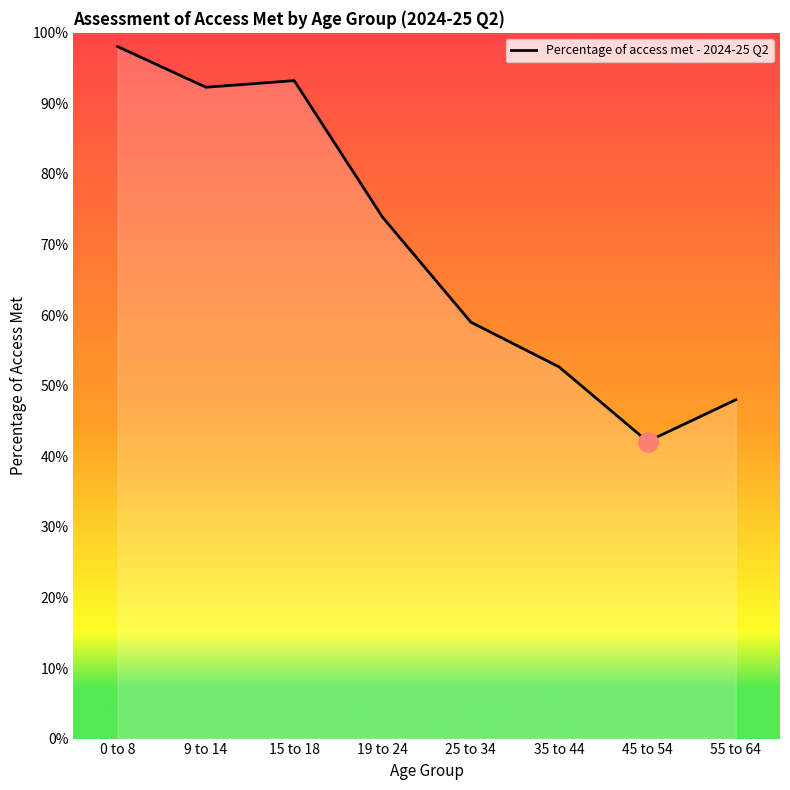

Read the value at 19 to 24.

0.7